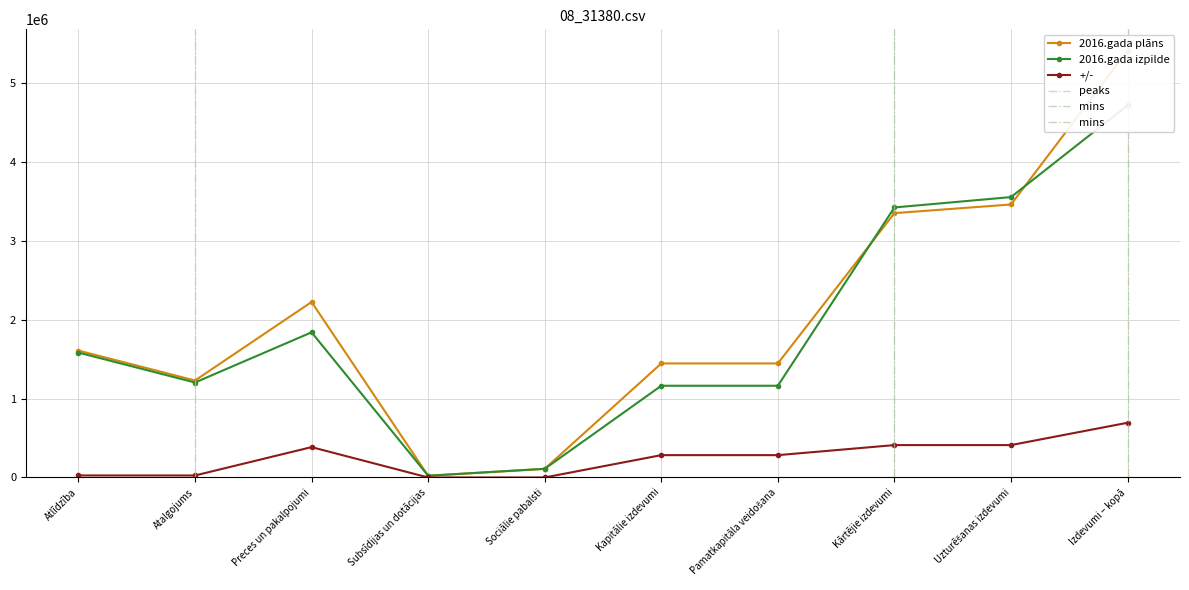

Where is 2016.gada izpilde nearest to the value 2368226?

Preces un pakalpojumi